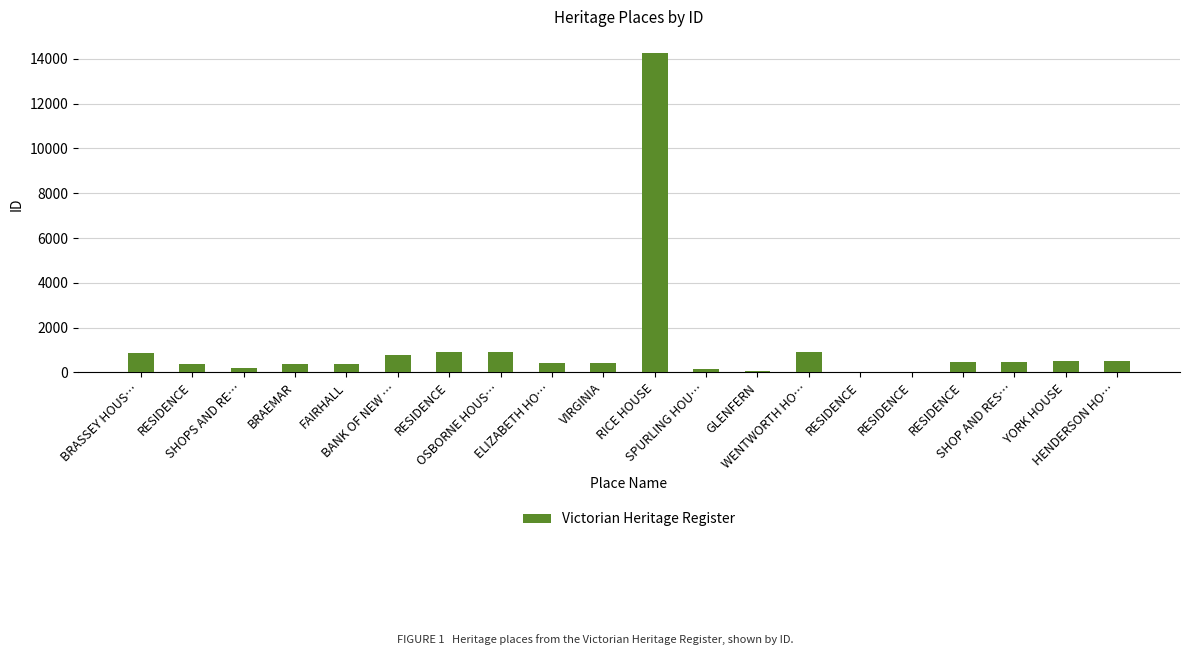

What is the difference between the values at GLENFERN and SPURLING HOU…?

102